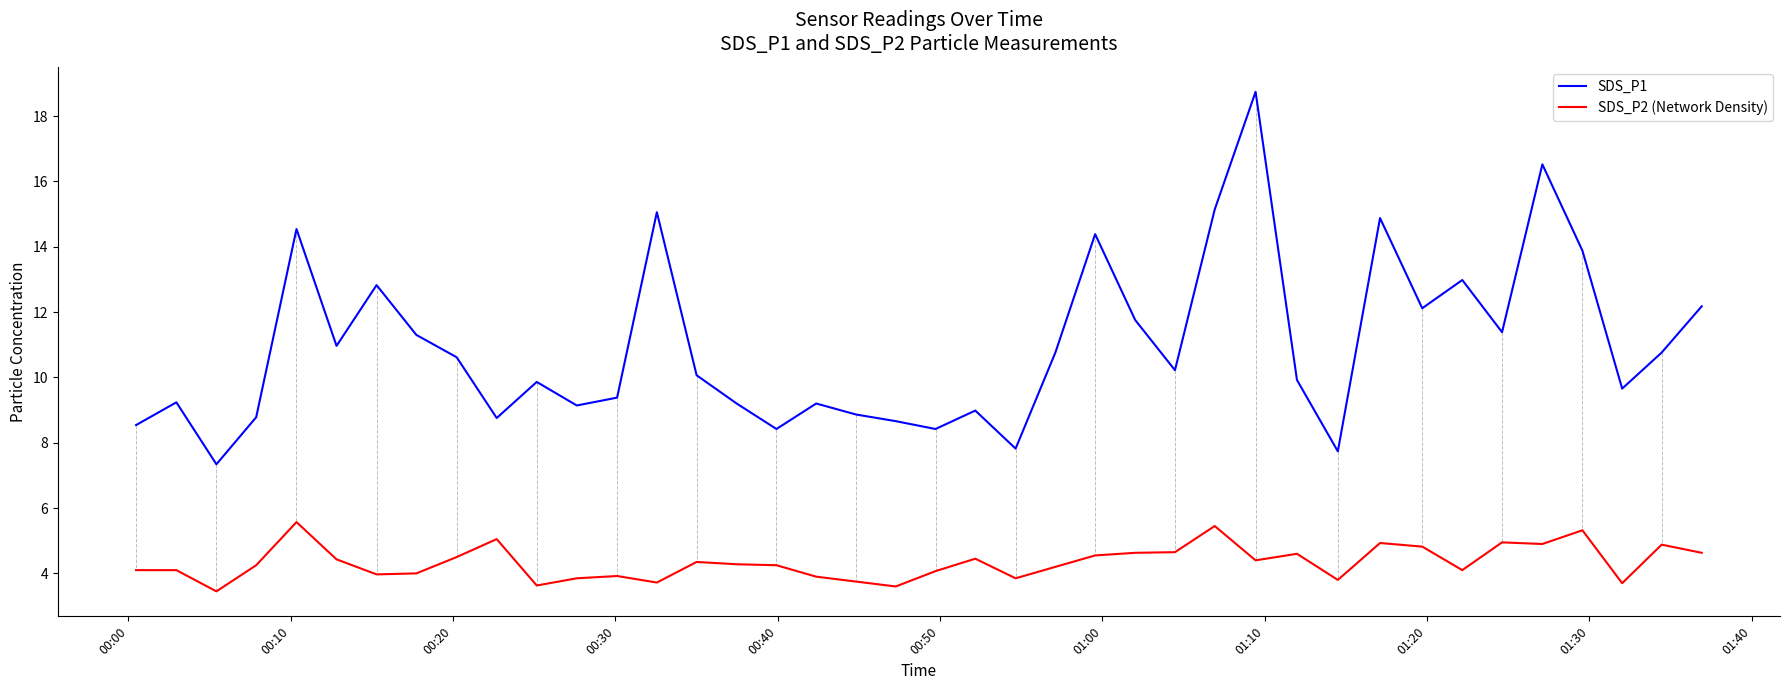

What is the minimum value for SDS_P2 (Network Density)?

3.5